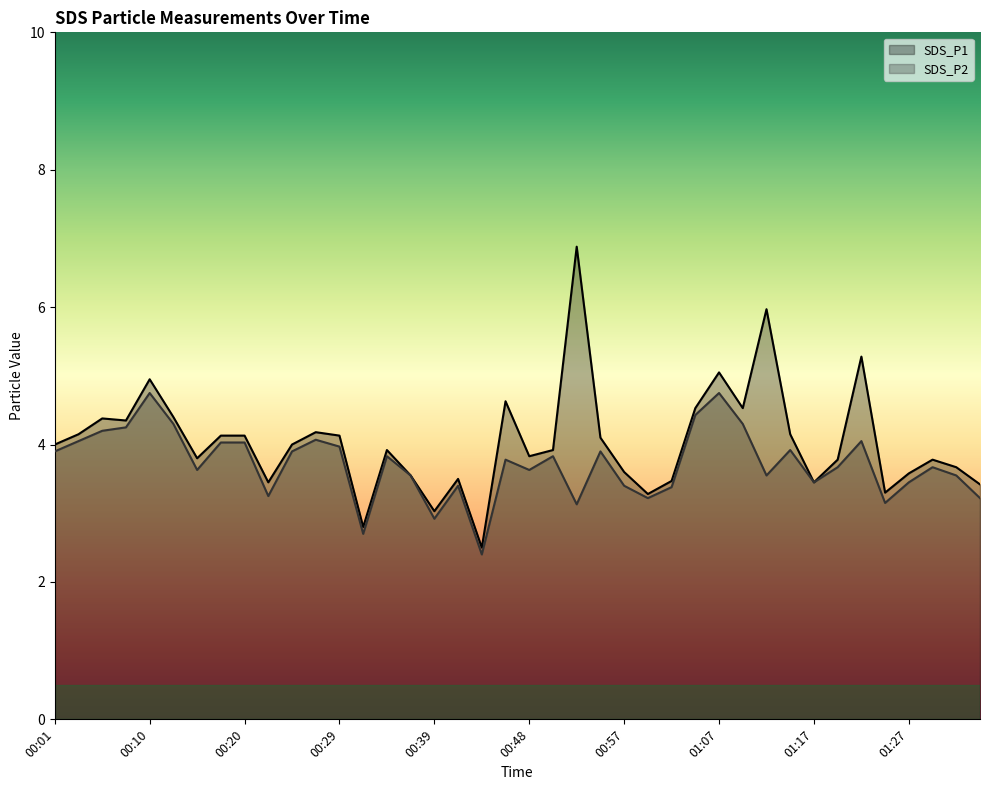

What value does the SDS_P2 series have at 00:46?

3.8